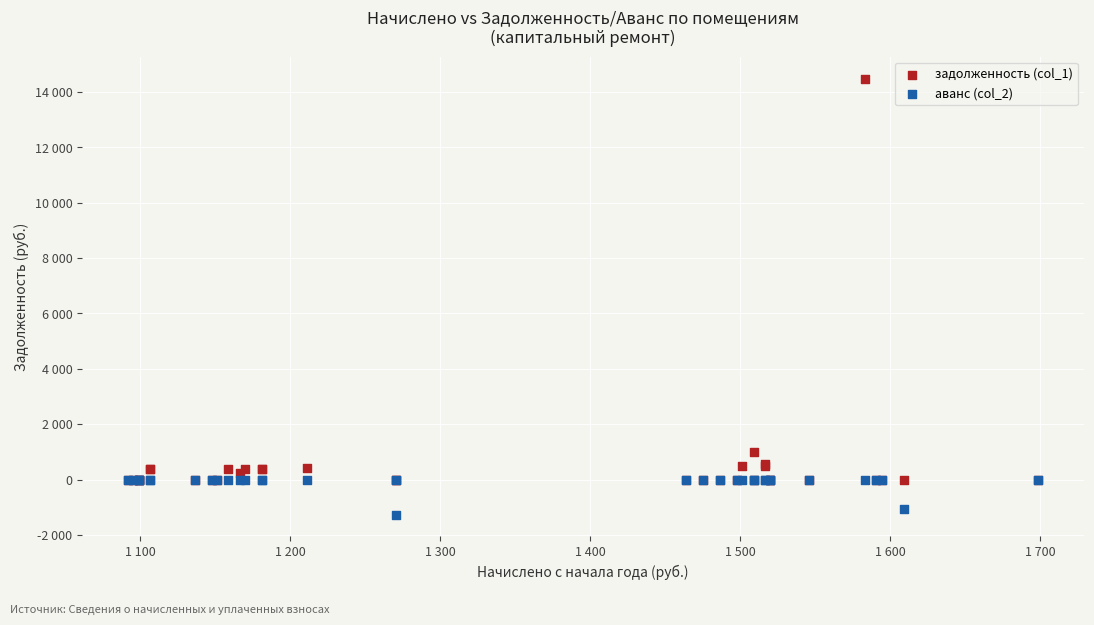

What are all the series names shown in the legend?

задолженность (col_1), аванс (col_2)